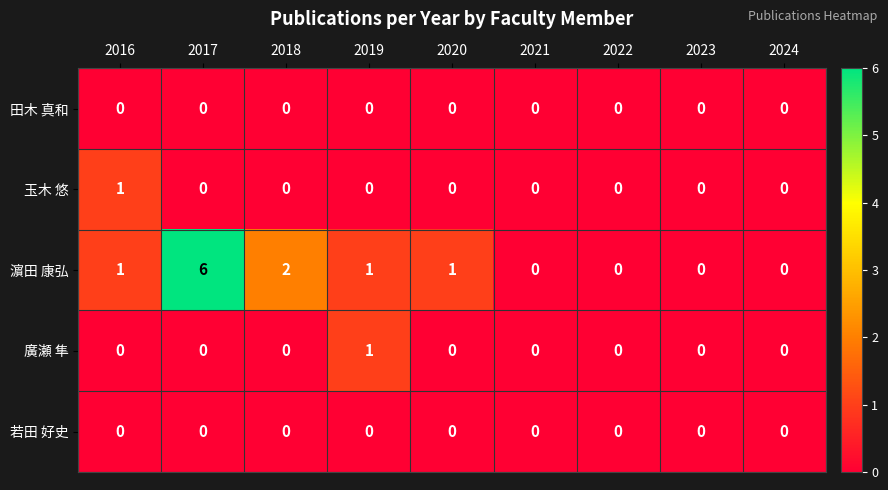

Is it true that 濵田 康弘 equals 0 at 2021?

True